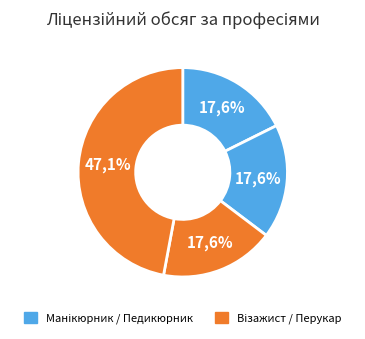

To the nearest percent, what portion does 5141 Манікюрник represent?

18%